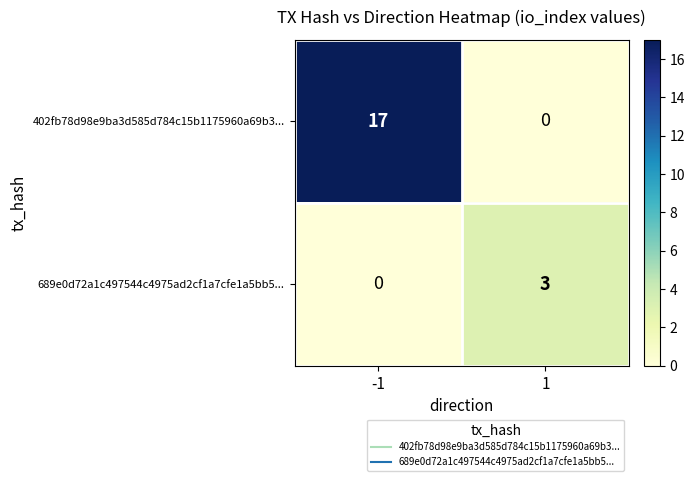

Reading right to left, list all the values displayed in this chart.

402fb78d98e9ba3d585d784c15b1175960a69b3...: 0	17
689e0d72a1c497544c4975ad2cf1a7cfe1a5bb5...: 3	0